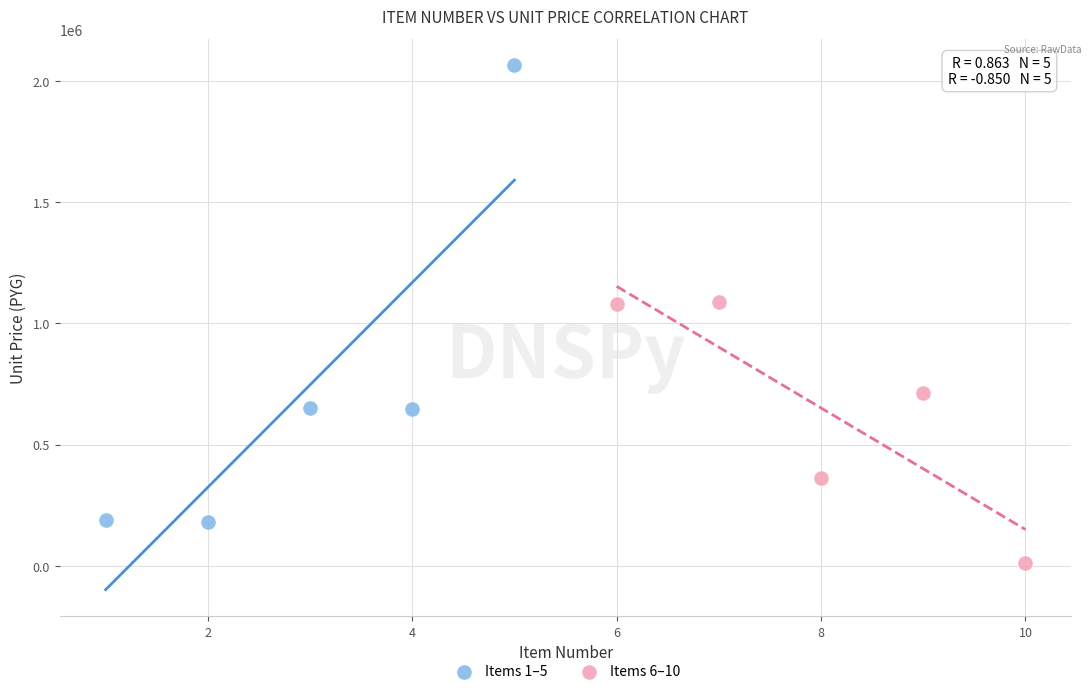

Which series has the largest Y range (max minus min)?

Items 1–5